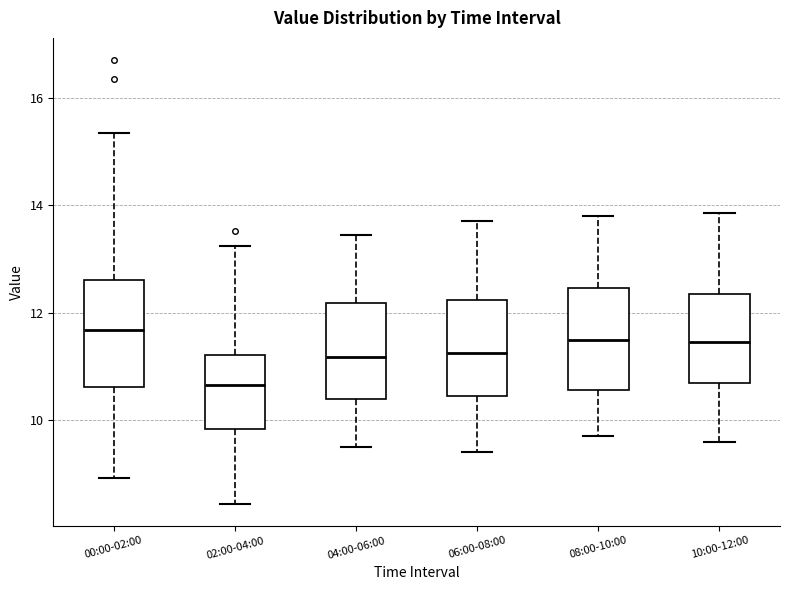

Reading left to right, transcribe this box plot: for each box, give where its median line is, the range the box spans, and where its two whiskers end, as read against the y-axis. The values are not printed on the chart, so give them approximately, as read against the axis.

00:00-02:00: median 11.6, box 10.6 to 12.6, whiskers 9.0 to 15.4
02:00-04:00: median 10.6, box 9.8 to 11.2, whiskers 8.4 to 13.2
04:00-06:00: median 11.2, box 10.4 to 12.2, whiskers 9.6 to 13.4
06:00-08:00: median 11.2, box 10.4 to 12.2, whiskers 9.4 to 13.8
08:00-10:00: median 11.6, box 10.6 to 12.4, whiskers 9.8 to 13.8
10:00-12:00: median 11.4, box 10.6 to 12.4, whiskers 9.6 to 13.8